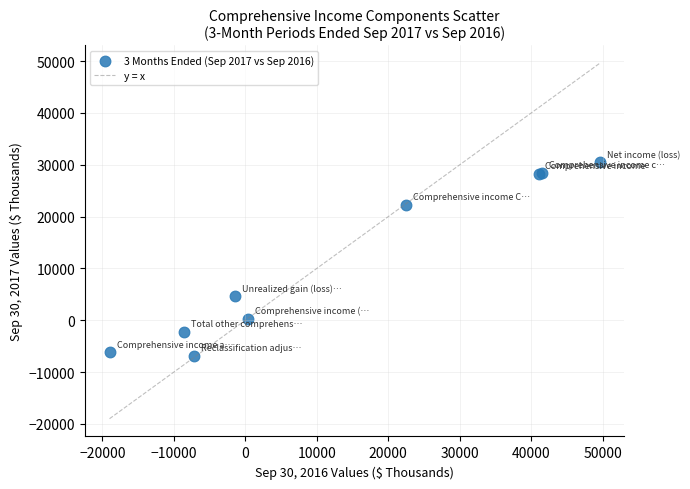

What Y value in the scatter plot is closest to 11789?

4650